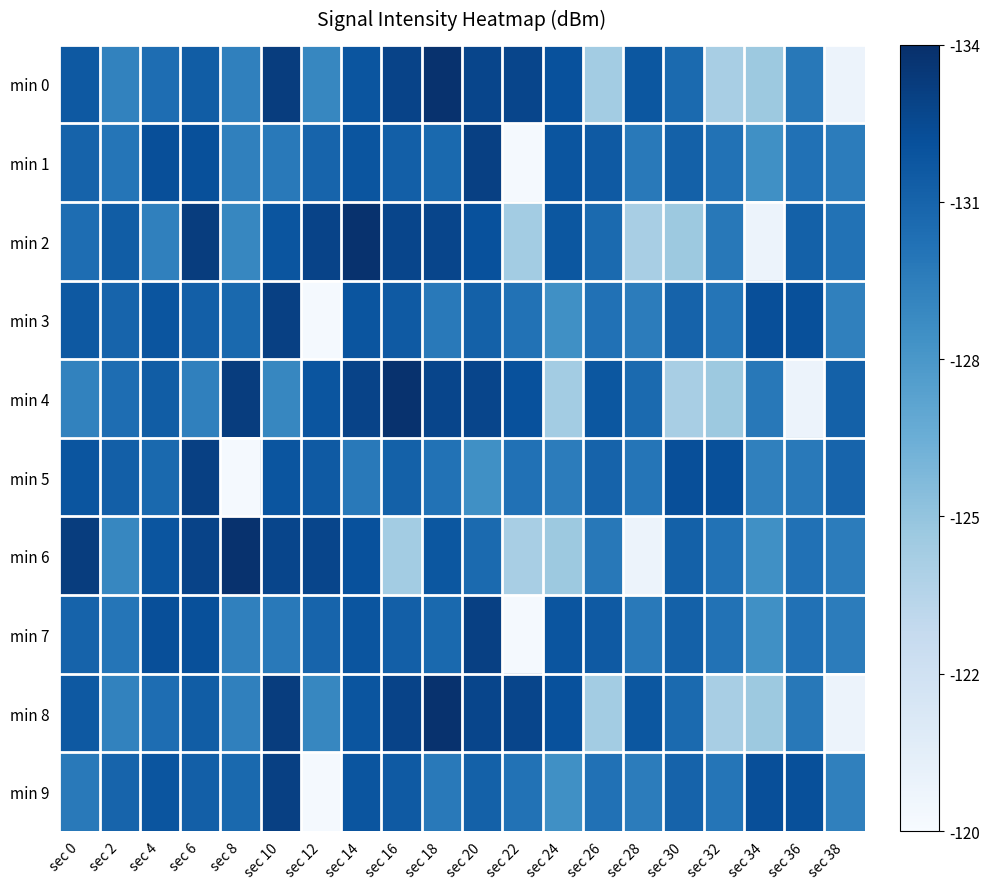

Which series has the widest spread of values?

min 0